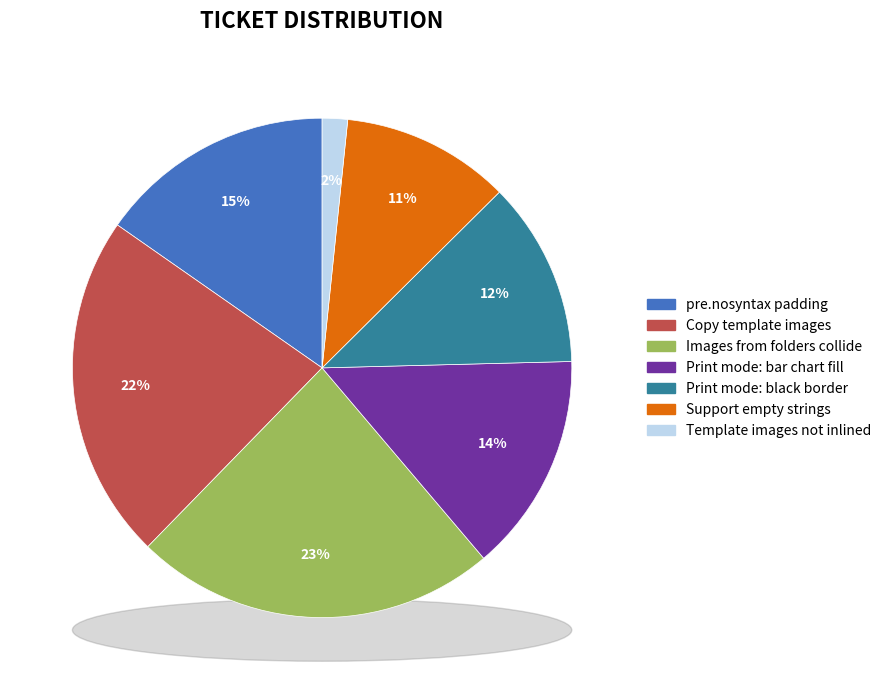

Which category has the biggest portion of the pie?

Images from folders collide